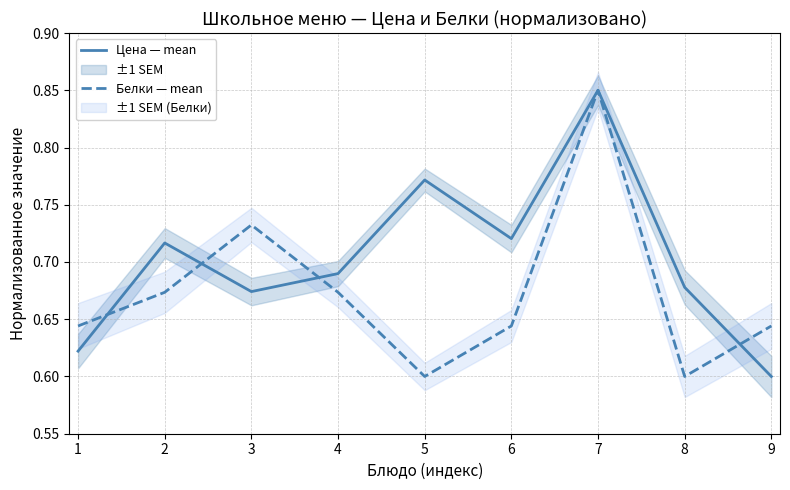

Where is the first local maximum for Белки — mean?

3